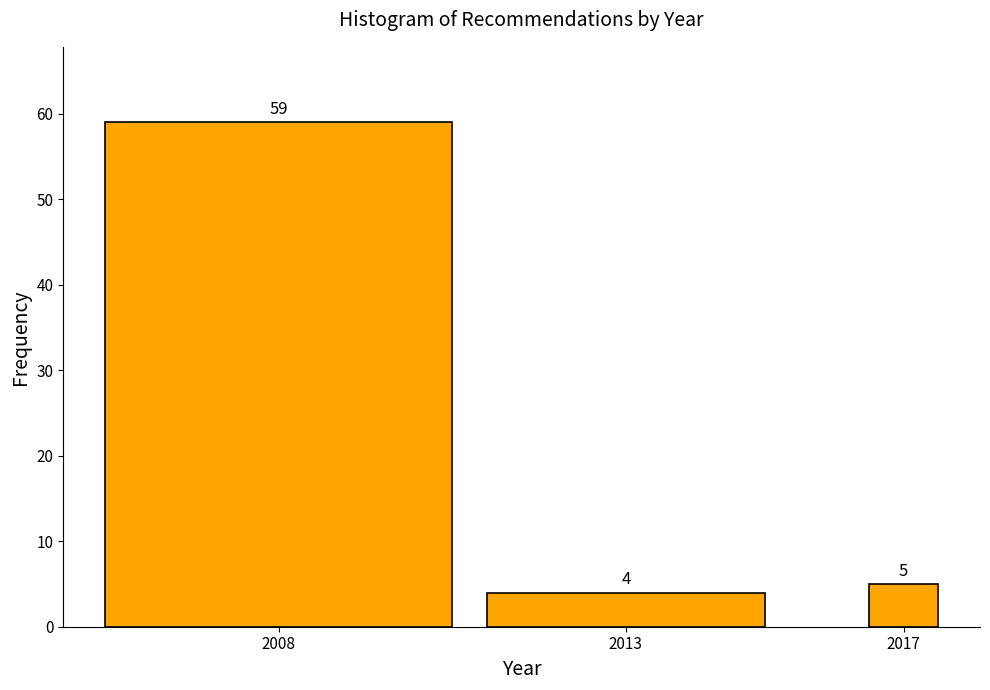

Reading left to right, list all the values displayed in this chart.

2008=59	2013=4	2017=5